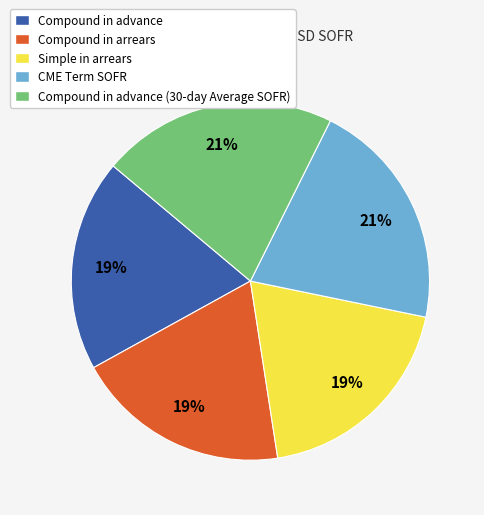

What is the ratio of the value at CME Term SOFR to the value at Simple in arrears?

1.1